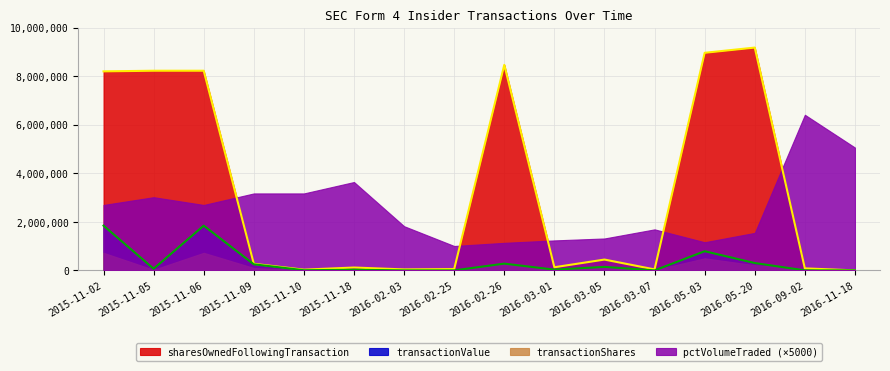

Where is transactionValue nearest to the value 921438?

2016-05-03